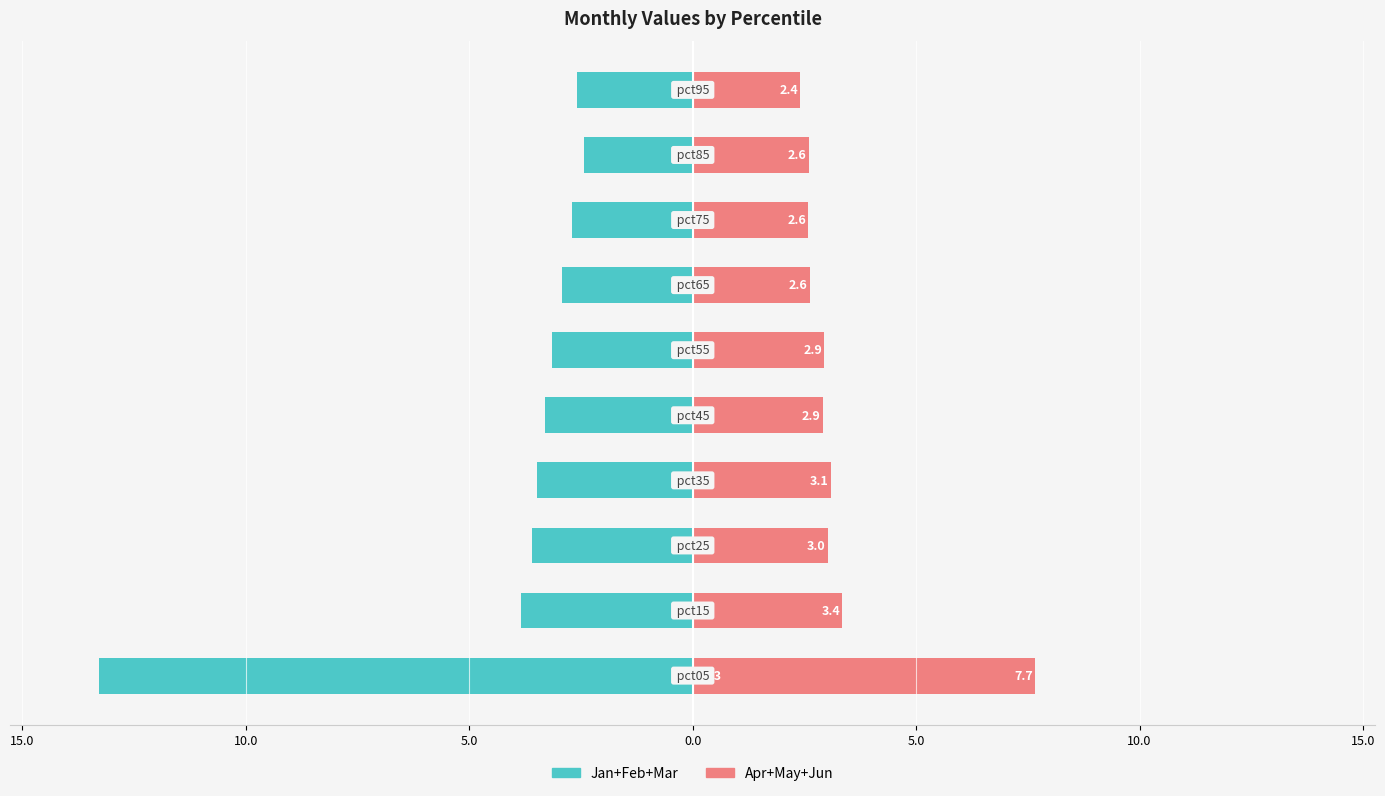

At how many categories does at least one series exceed -4?

10